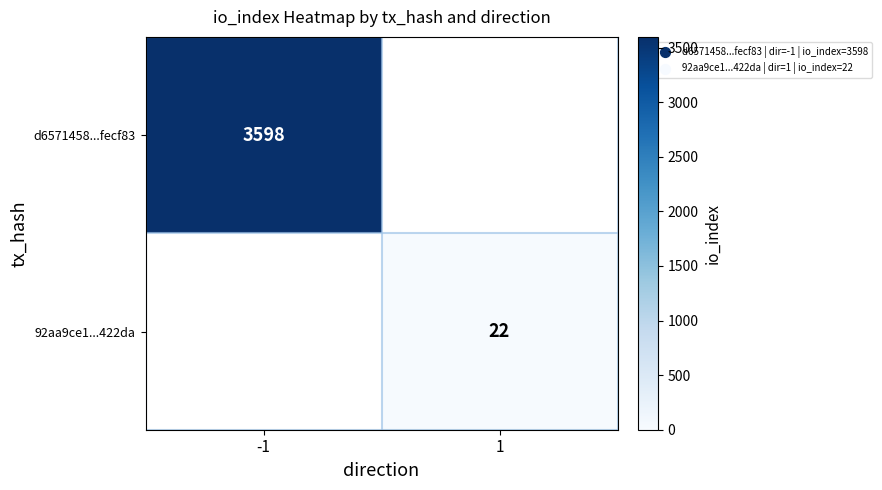

Which label corresponds to the largest value in the chart?

-1